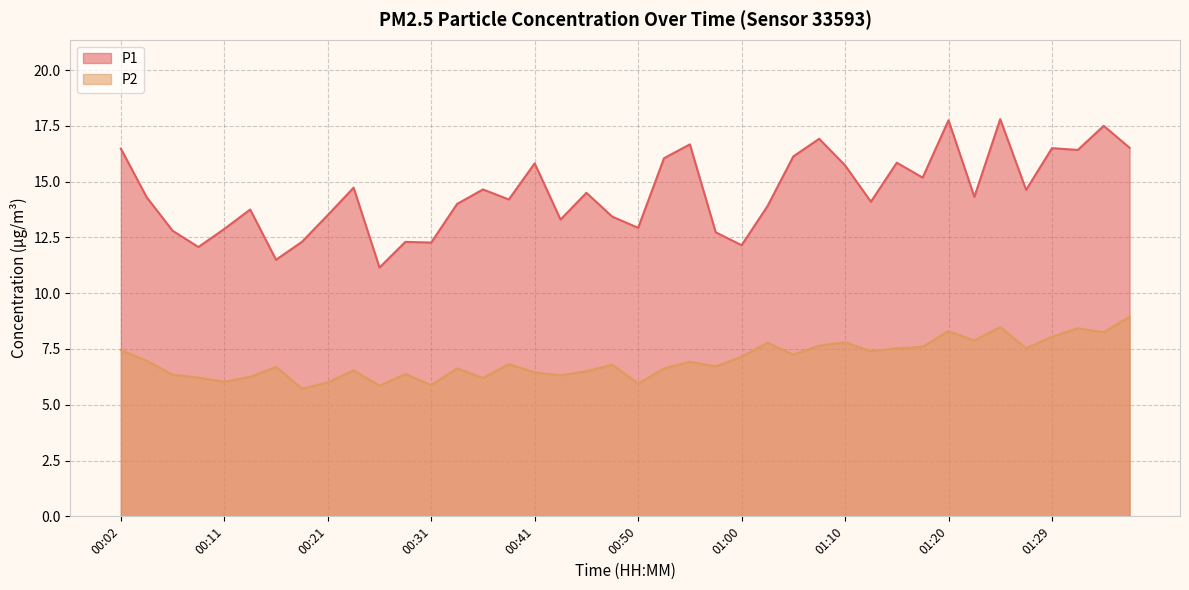

What is the total value across all series at 00:58?

19.4